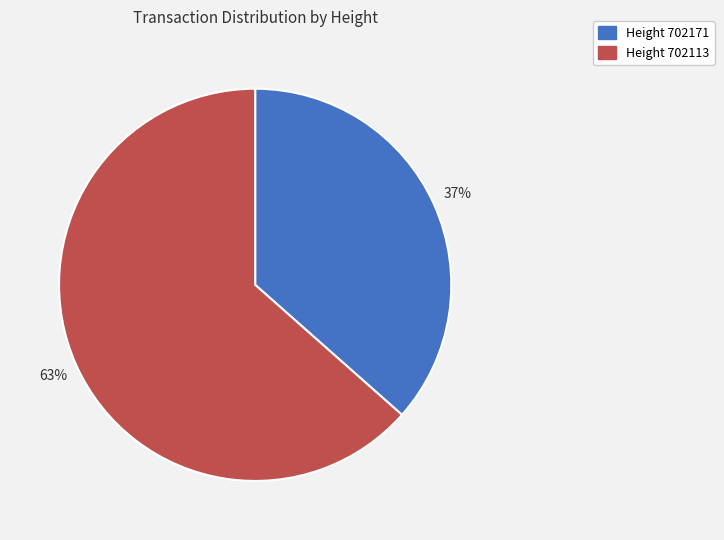

To the nearest percent, what is the average slice percentage?

50%